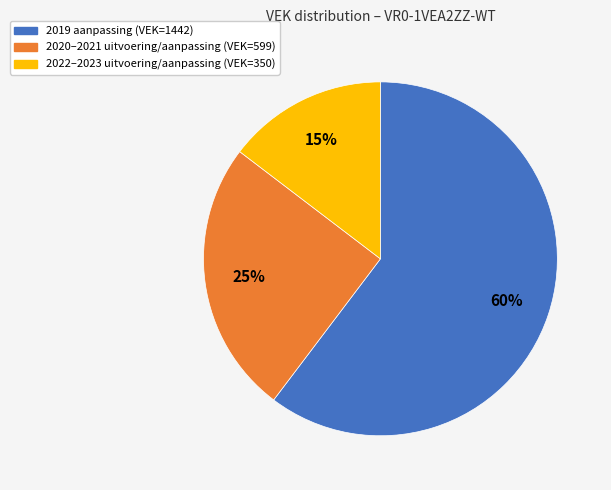

How many segments does this pie chart have?

3